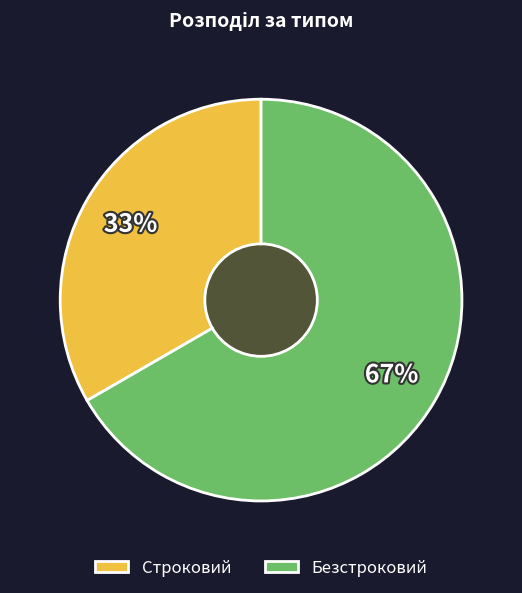

To the nearest percent, what is the combined percentage of Безстроковий and Строковий?

100%